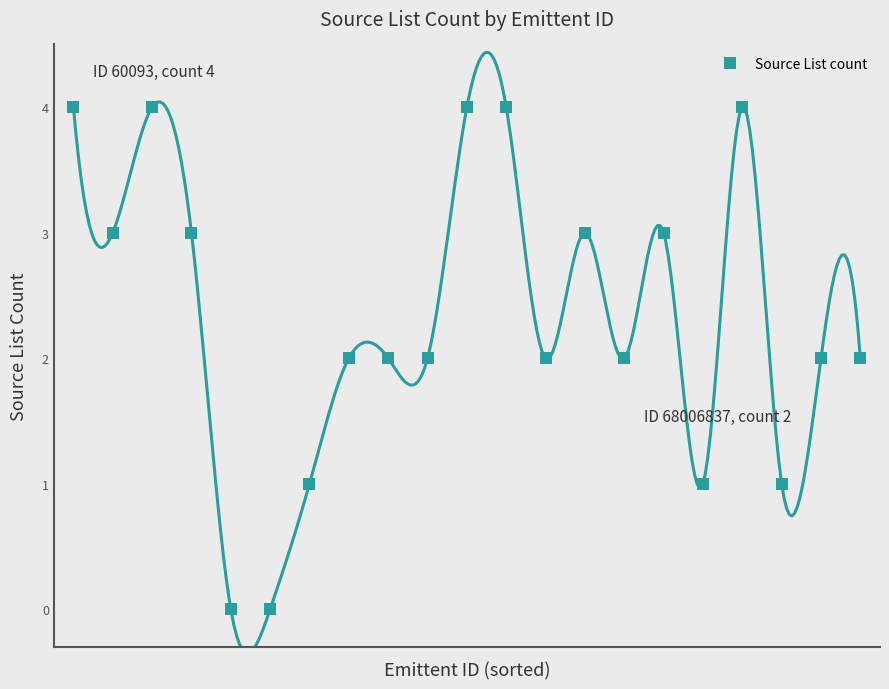

At which category does the data reach its first local valley?

1